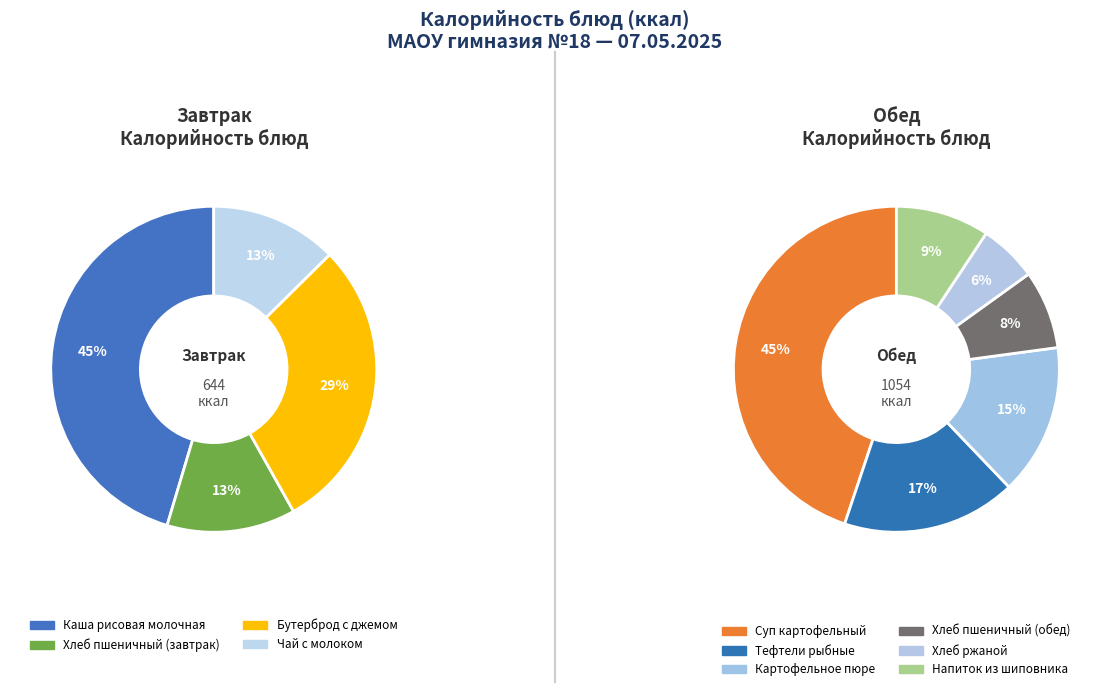

Is Картофельное пюре the majority of the pie?

No